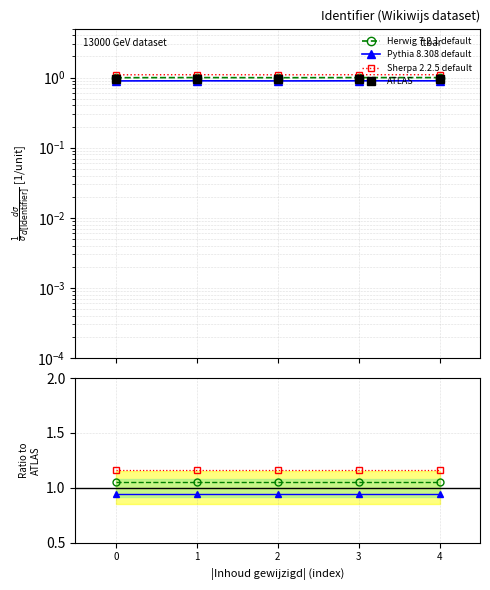

True or false: Herwig 7.2.1 default and Sherpa 2.2.5 default intersect in this chart.

False